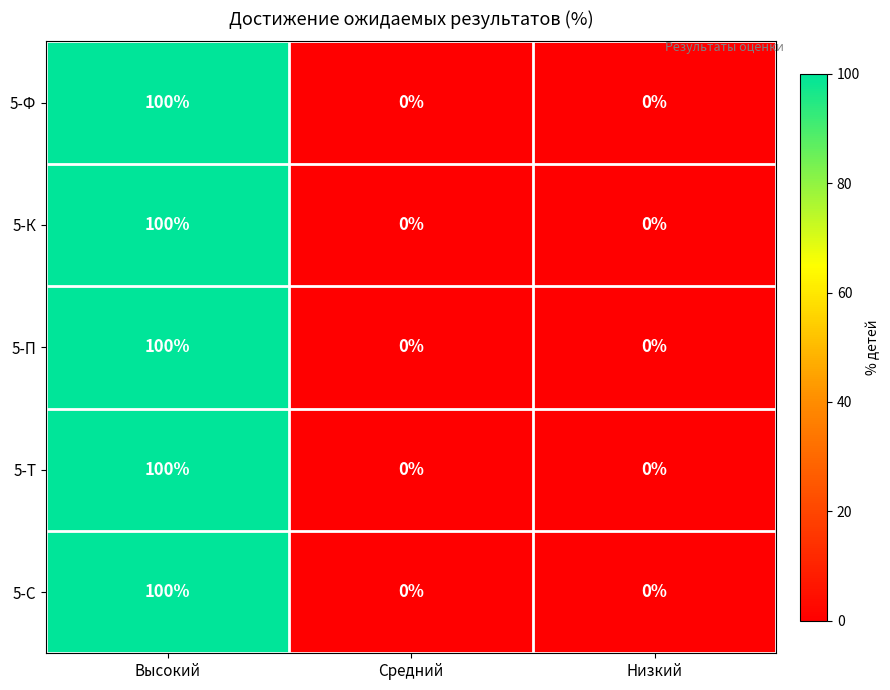

Which category has the highest value across all series?

Высокий